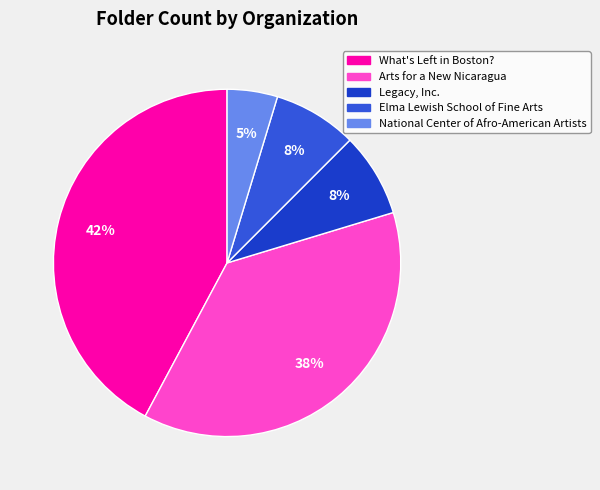

Does Legacy, Inc. represent more than half of the total?

No